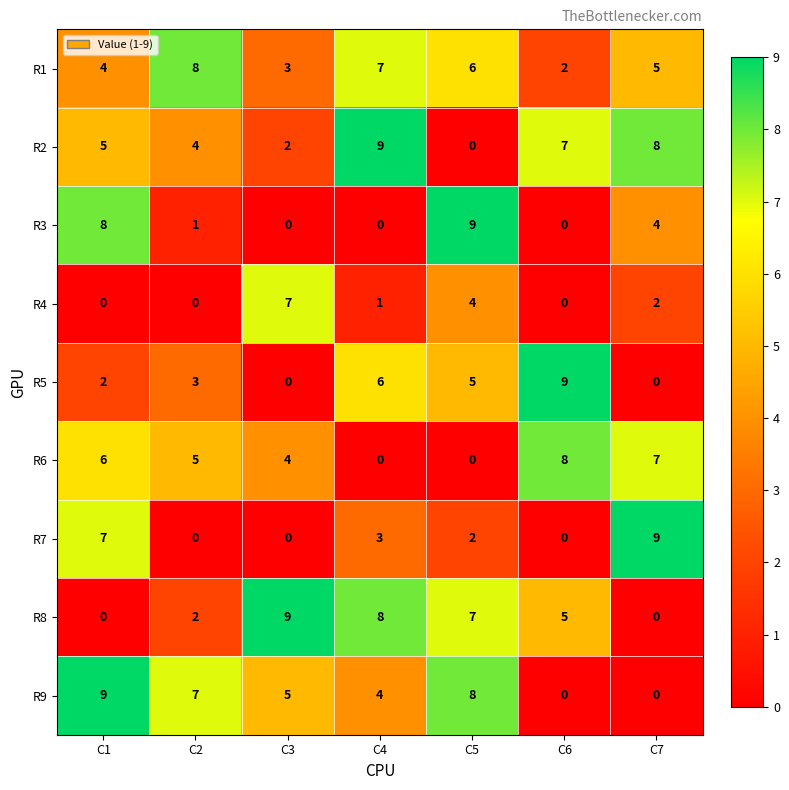

What is the difference between the second highest and second lowest values in the R9 series?

8